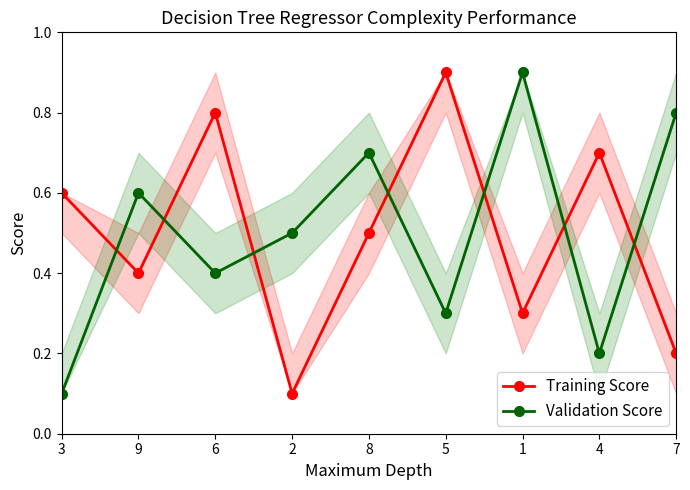

Count the Validation Score values in the range 0 to 1.

9